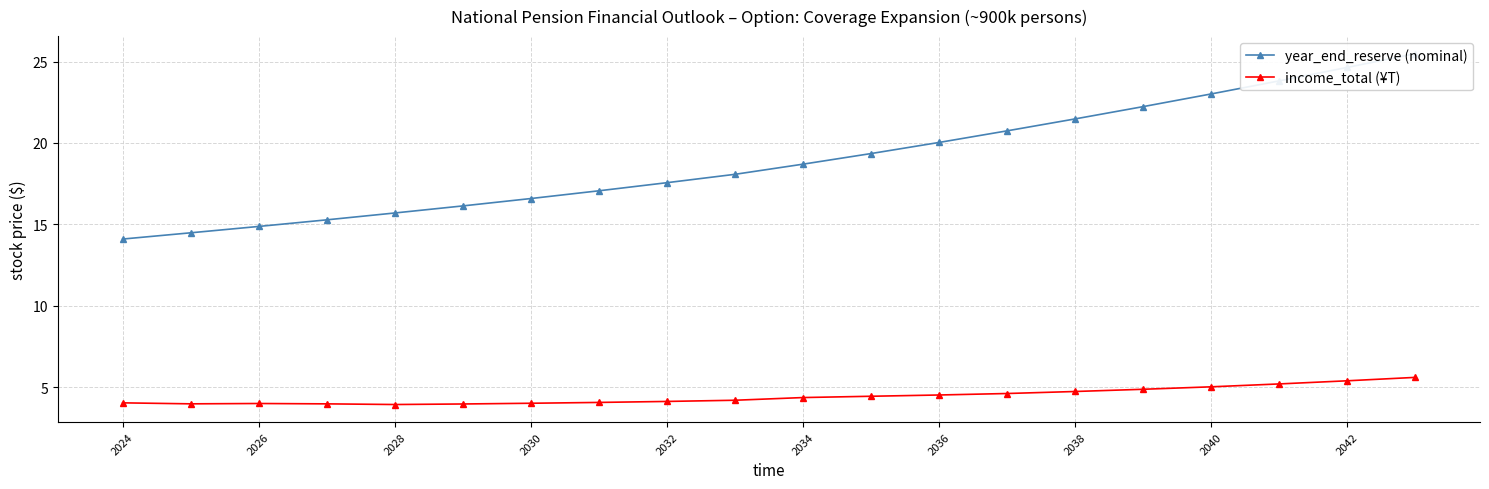

What is the sum of all income_total (¥T) values?

89.0